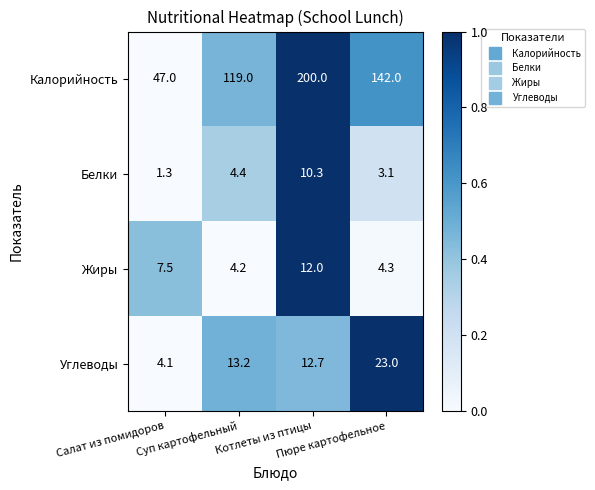

What is the minimum value shown in the chart?

1.3